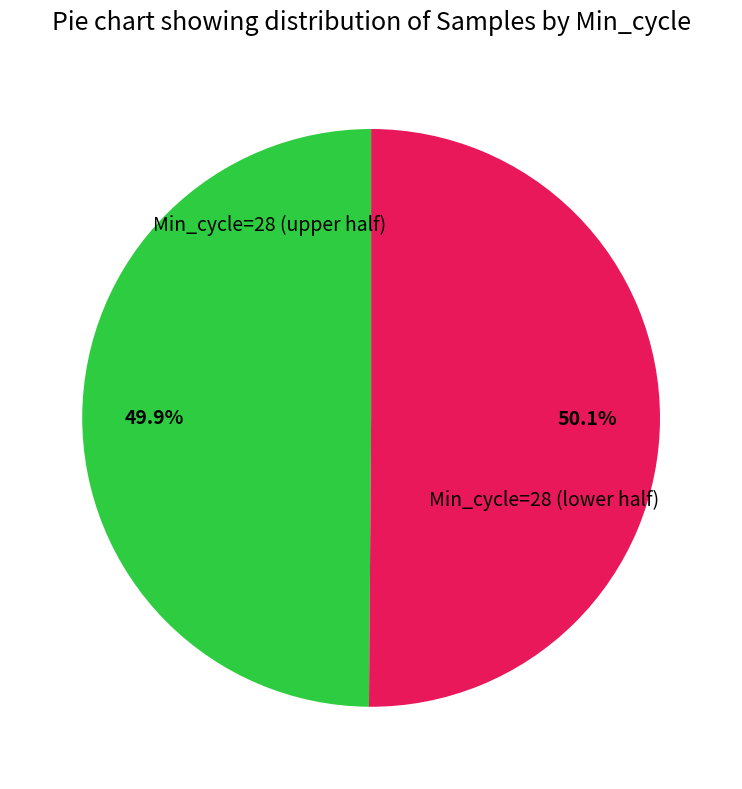

Is there any slice that represents more than half of the pie?

Yes